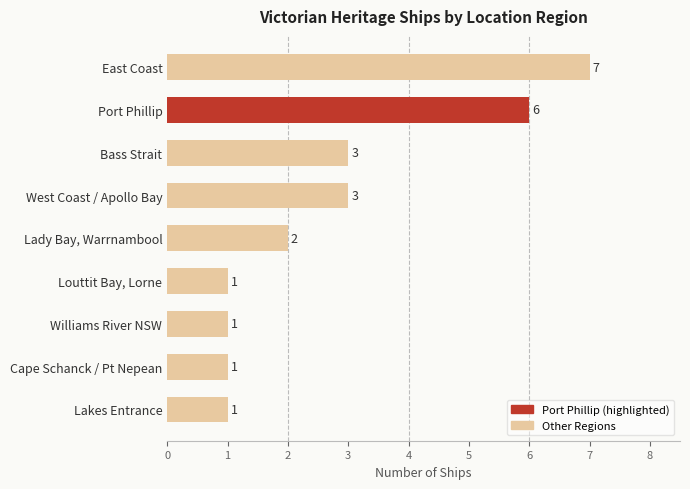

What is the difference between the second highest and minimum values?

5